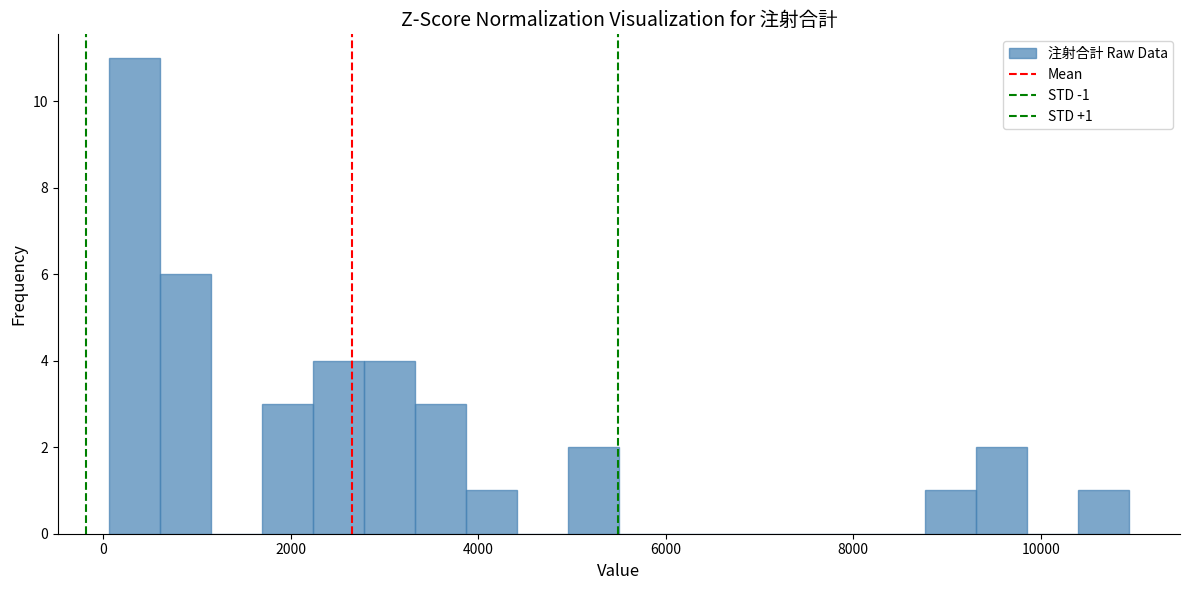

Read against the x-axis, roughly where is the centre of the tallest bar?

400